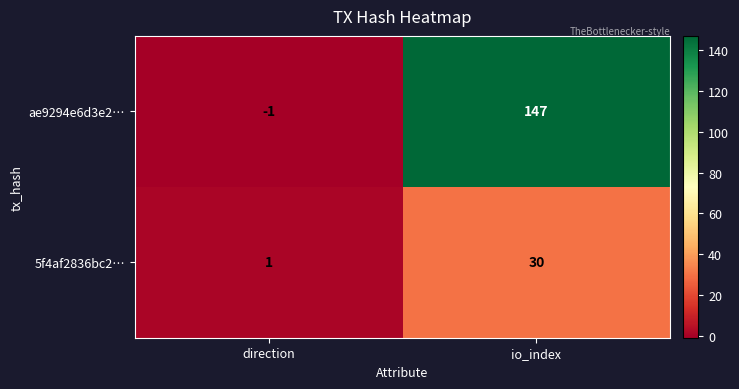

What is the maximum value shown in the chart?

147